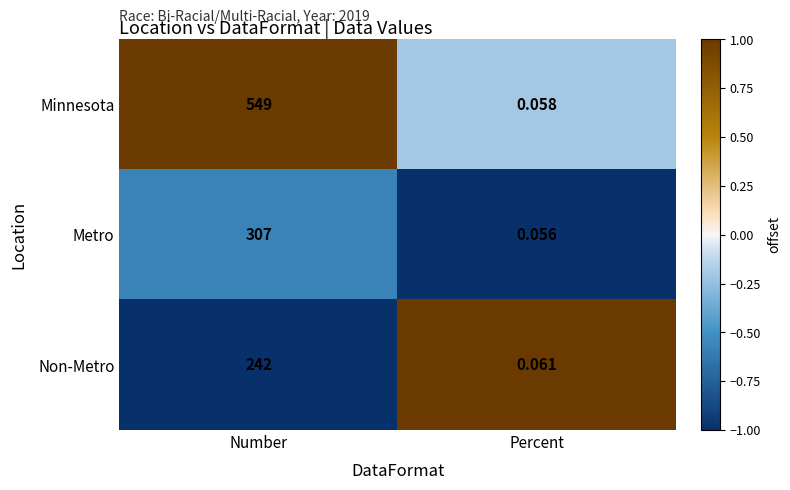

Between Number and Percent, which series saw the biggest shift?

Minnesota